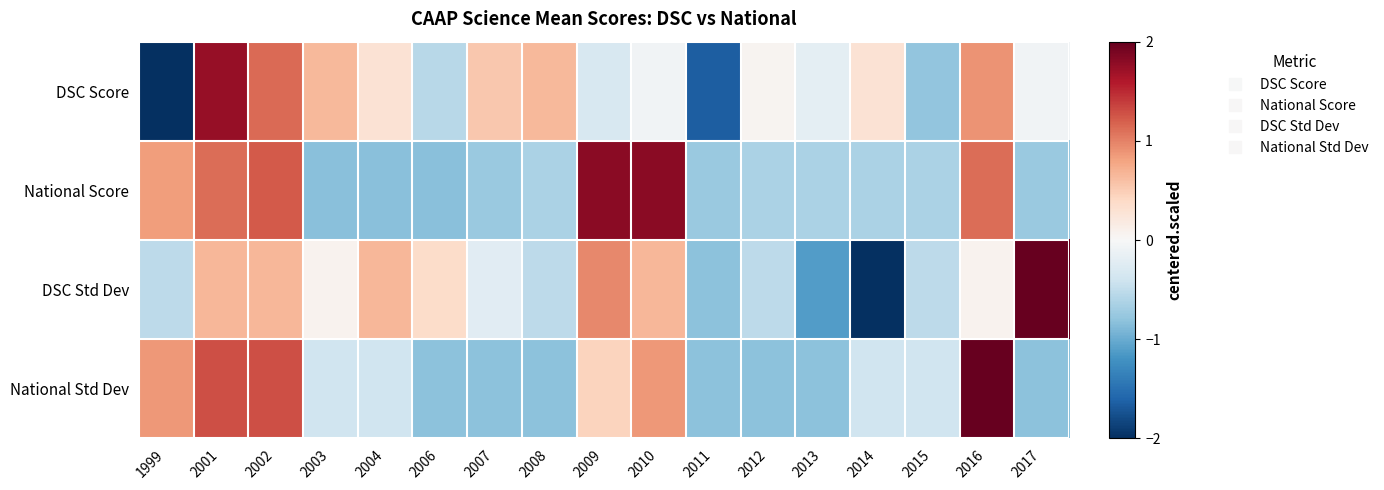

At how many categories does at least one series exceed 0?

14